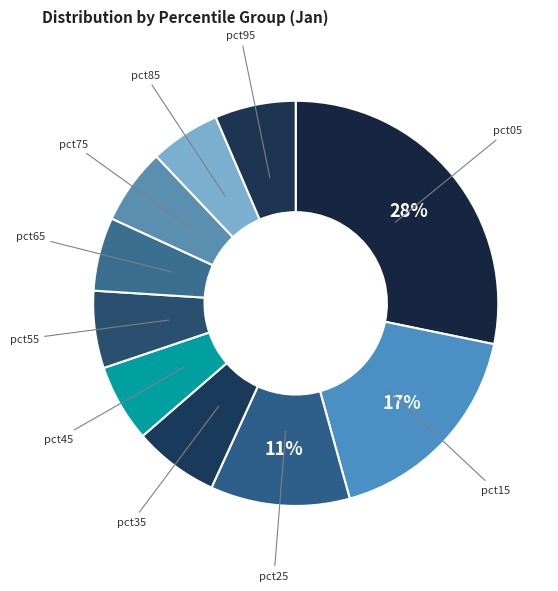

To the nearest percent, what percentage of the pie is pct75?

6%